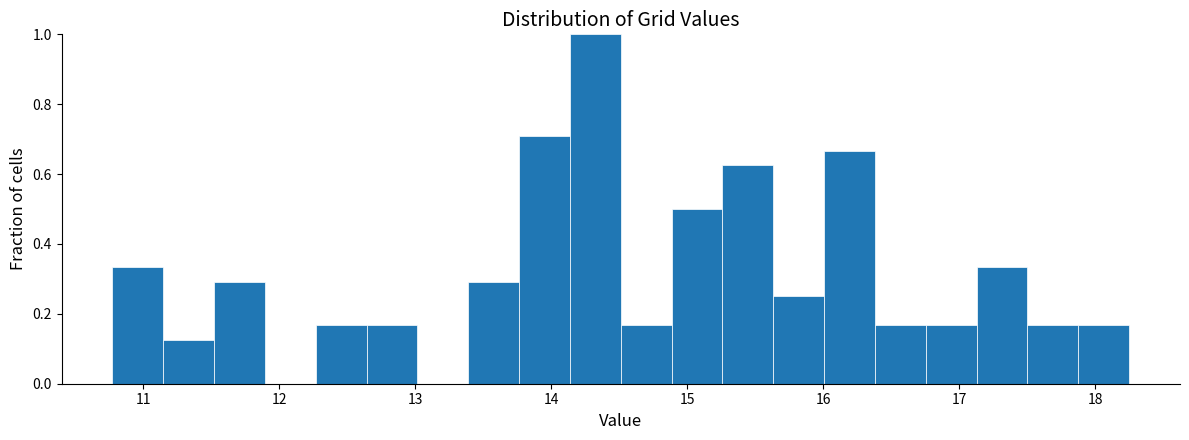

Read against the x-axis, roughly where is the centre of the tallest bar?

14.3